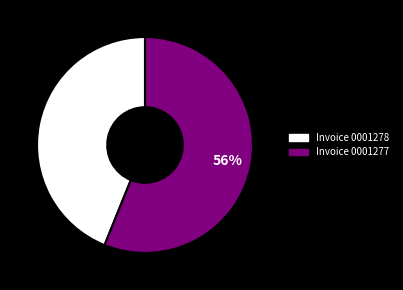

Is there a majority slice in this chart?

Yes